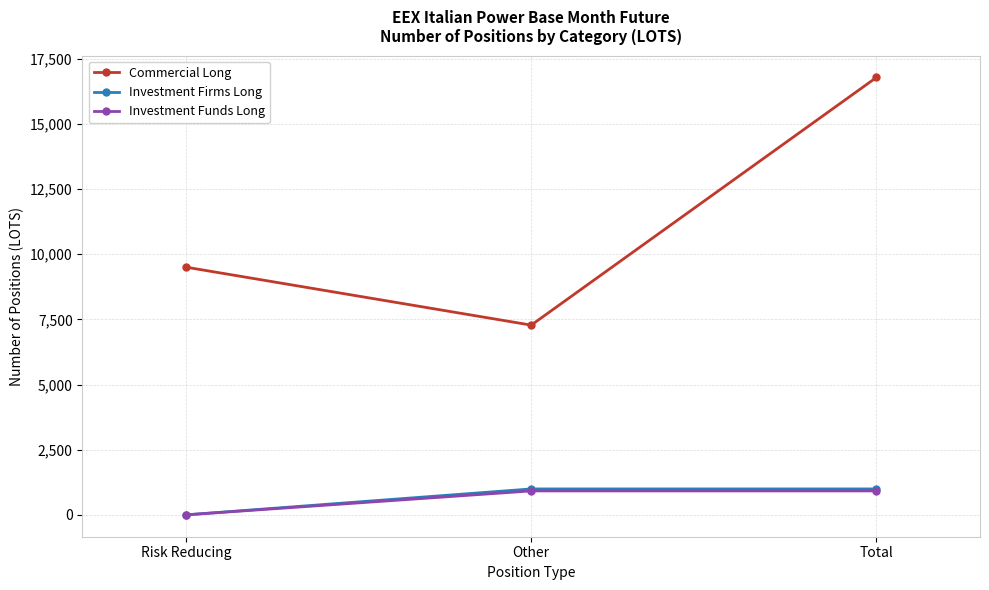

Reading left to right, what are all the values shown in this chart?

Commercial Long: 9500.9	7278.1	16779.0
Investment Firms Long: 0.0	994.0	994.0
Investment Funds Long: 0.0	918.0	918.0